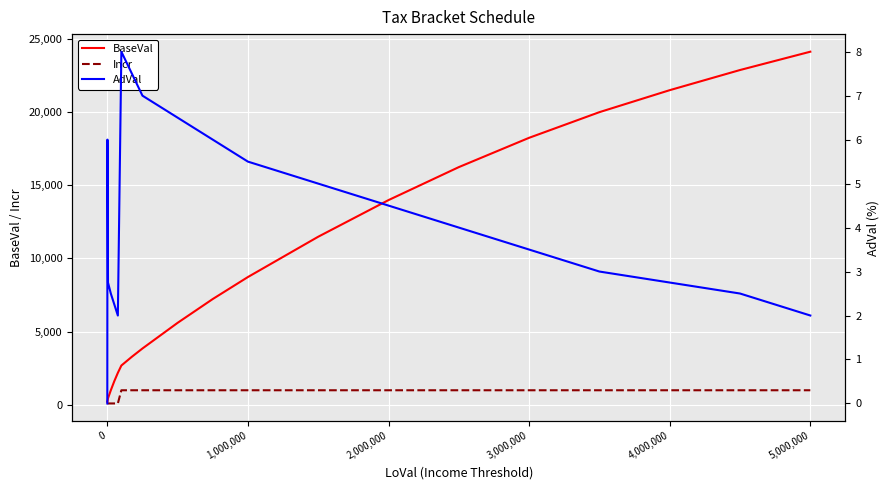

True or false: AdVal and Incr intersect in this chart.

False